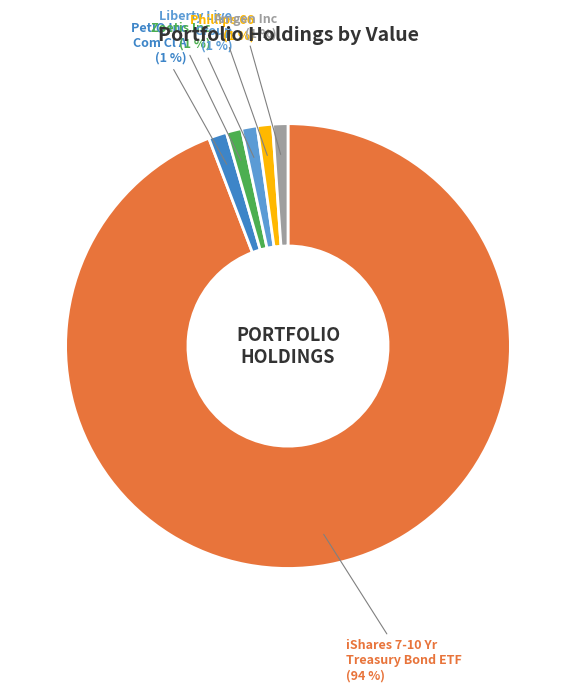

The Zoetis Inc slice represents 1% of the pie. True or false?

True